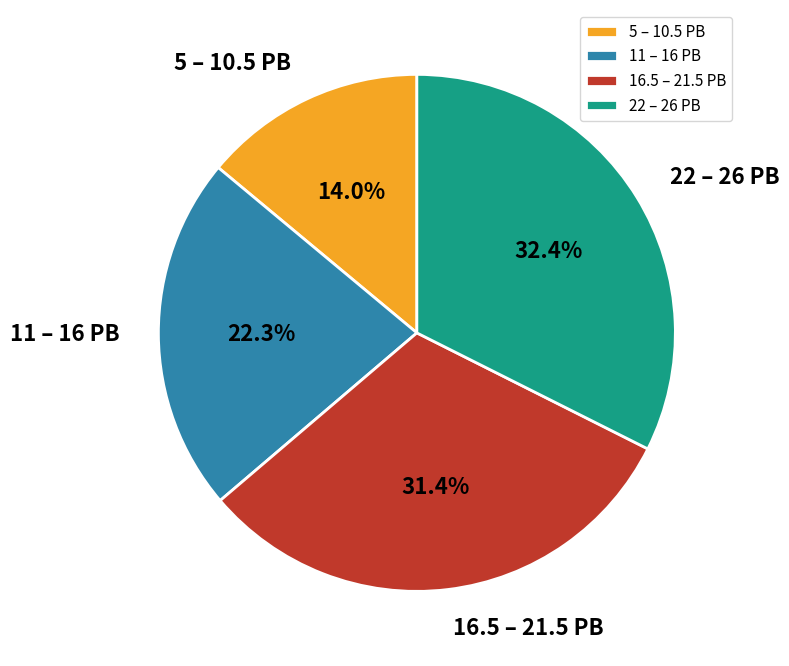

Does any single category account for the majority?

No